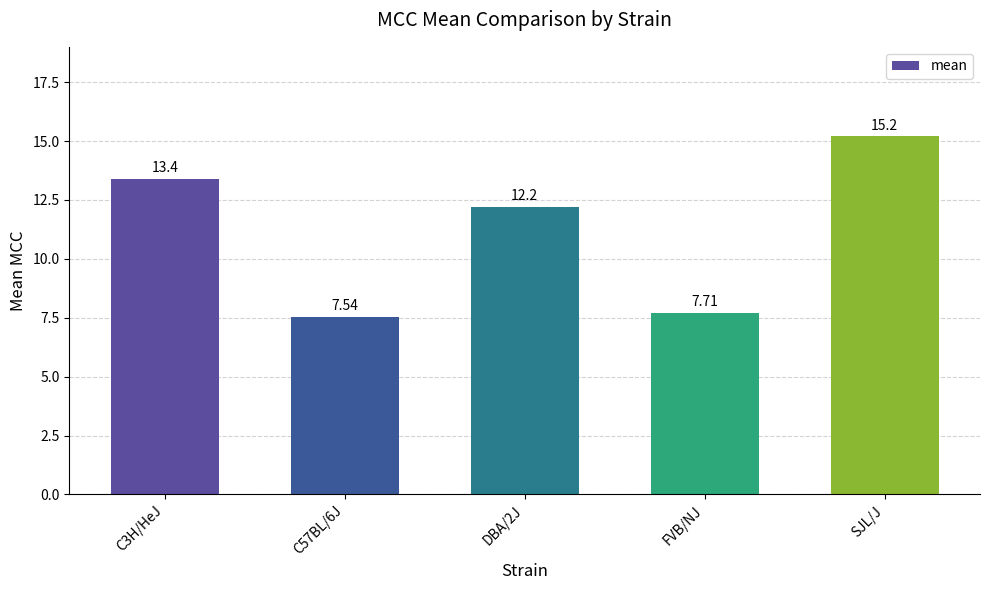

Is it true that the value at FVB/NJ is 7.7?

True